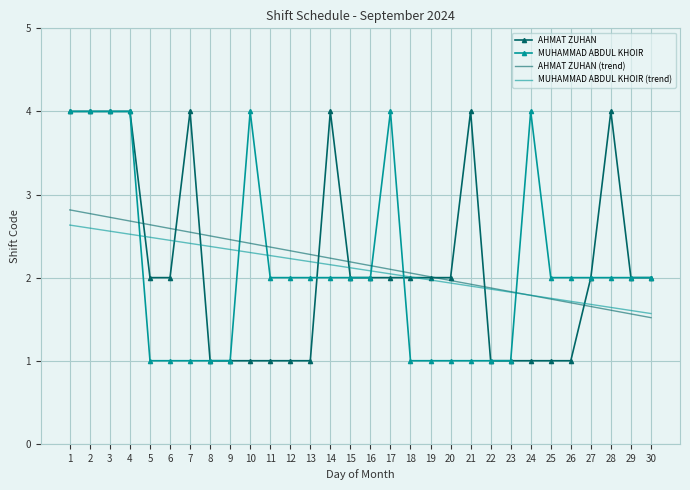

What is the maximum value for MUHAMMAD ABDUL KHOIR (trend)?

2.6